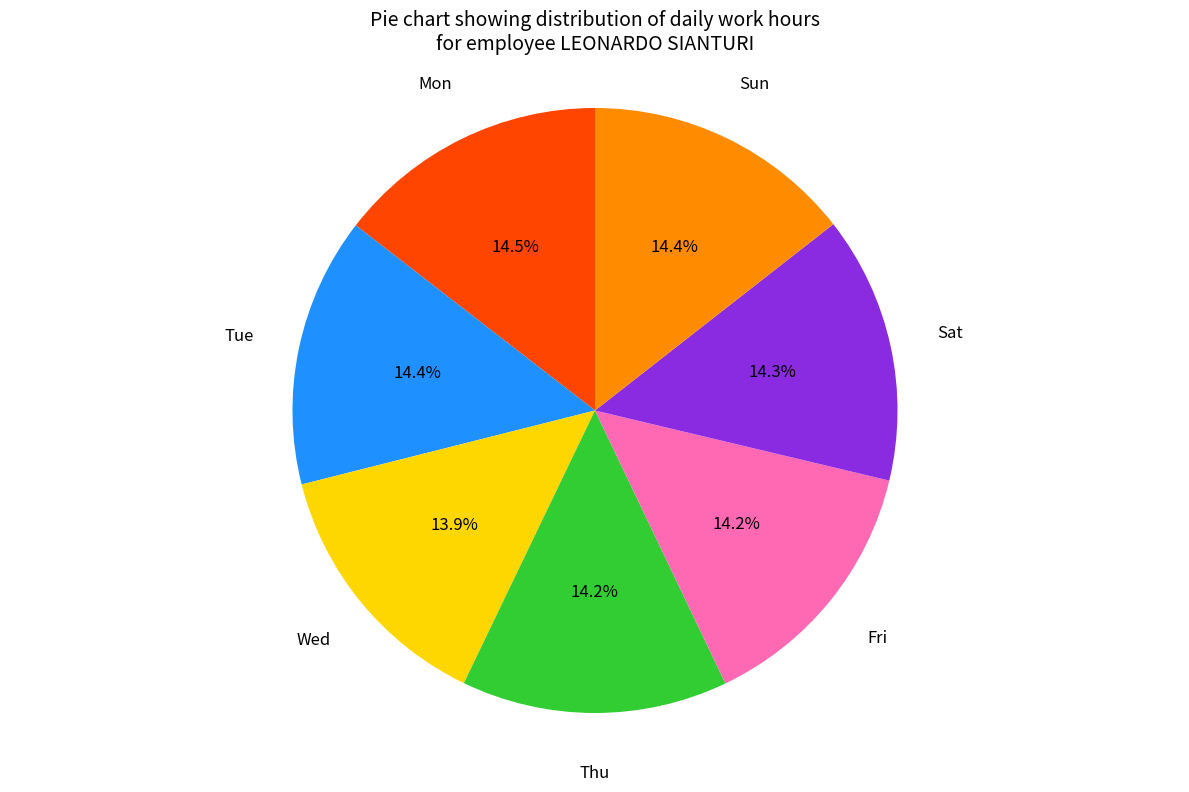

Does any single category account for the majority?

No